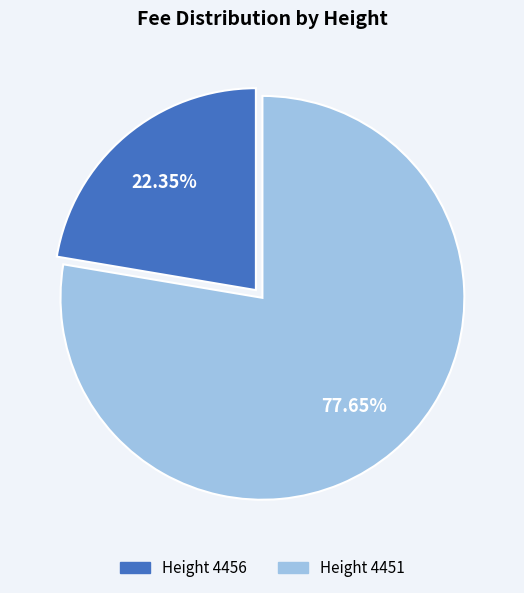

To the nearest percent, what is the average slice percentage?

50%